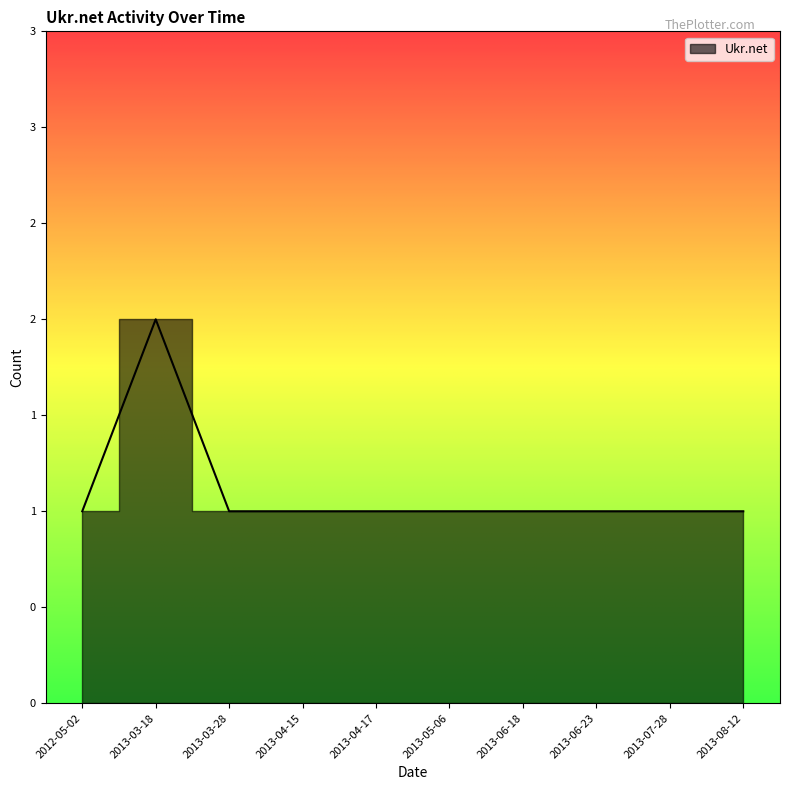

Where is the first local maximum?

2013-03-18